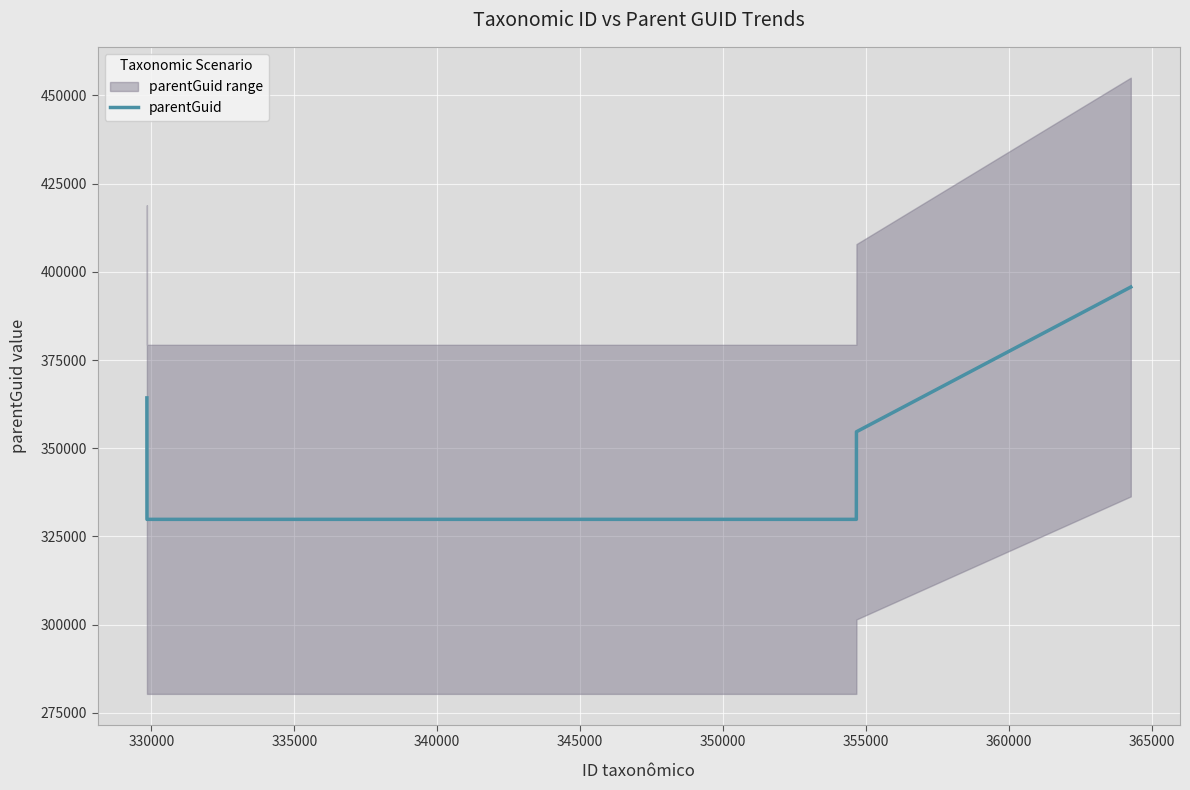

What is the greatest value displayed?

395696